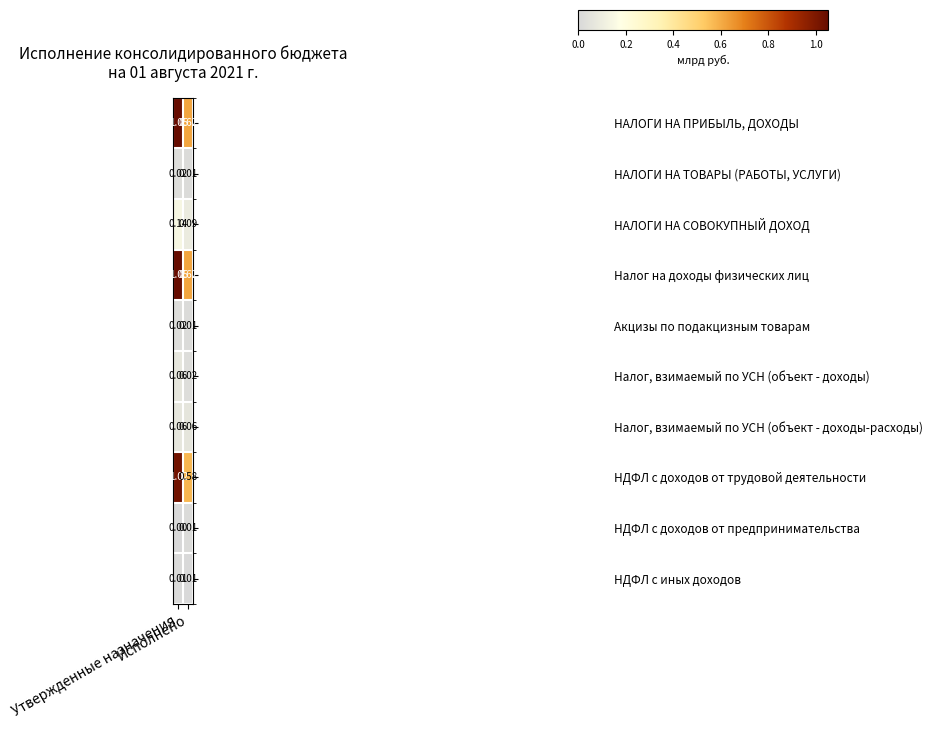

How many distinct data groups are displayed?

10